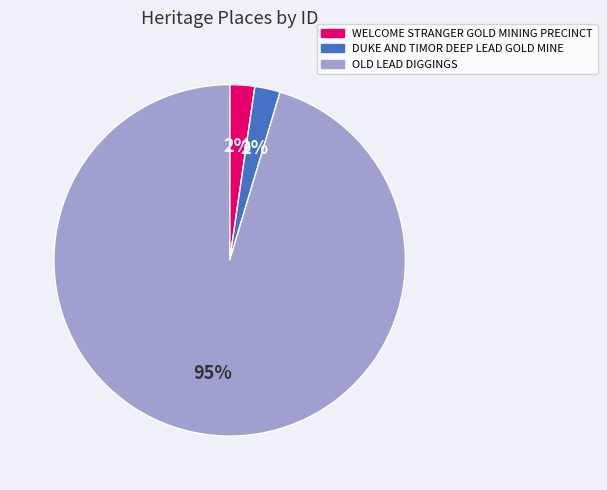

Which has a higher value, OLD LEAD DIGGINGS or WELCOME STRANGER GOLD MINING PRECINCT?

OLD LEAD DIGGINGS